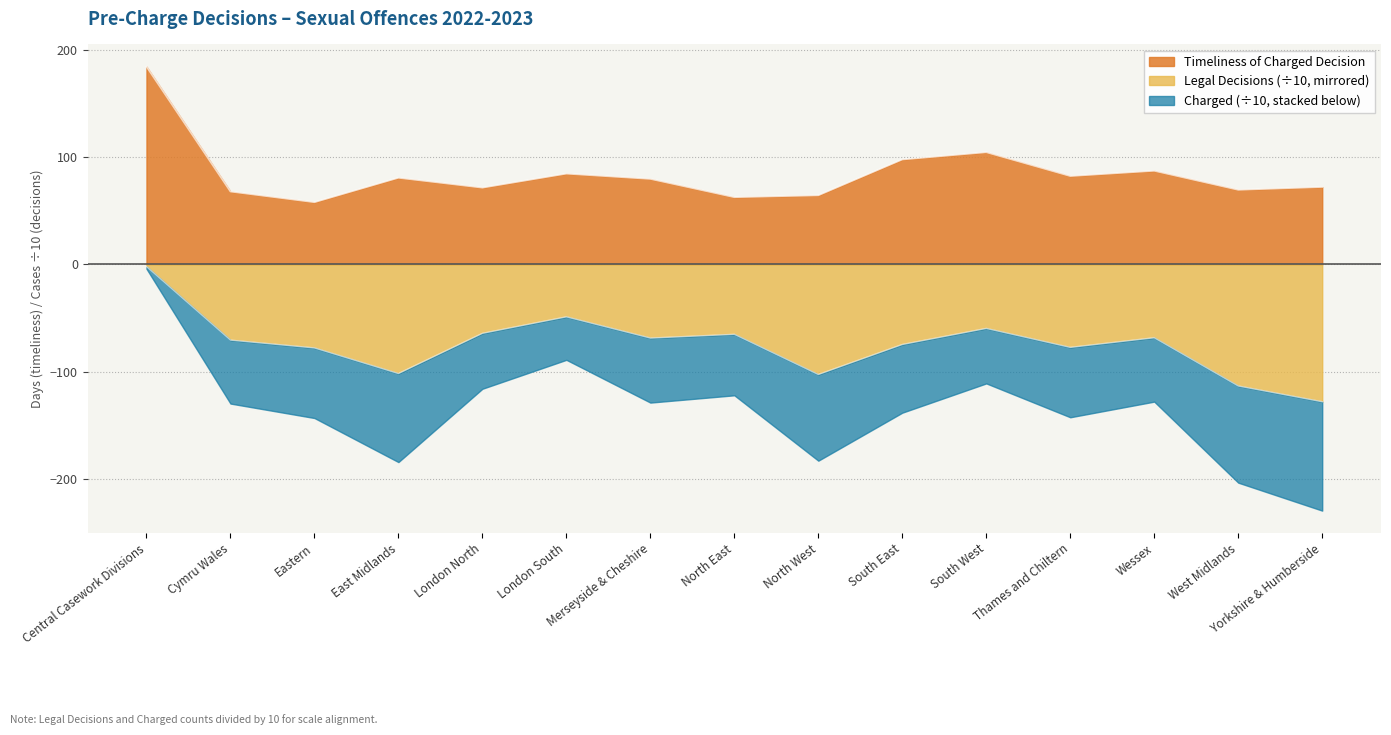

At which category is the sum across all series the highest?

Central Casework Divisions